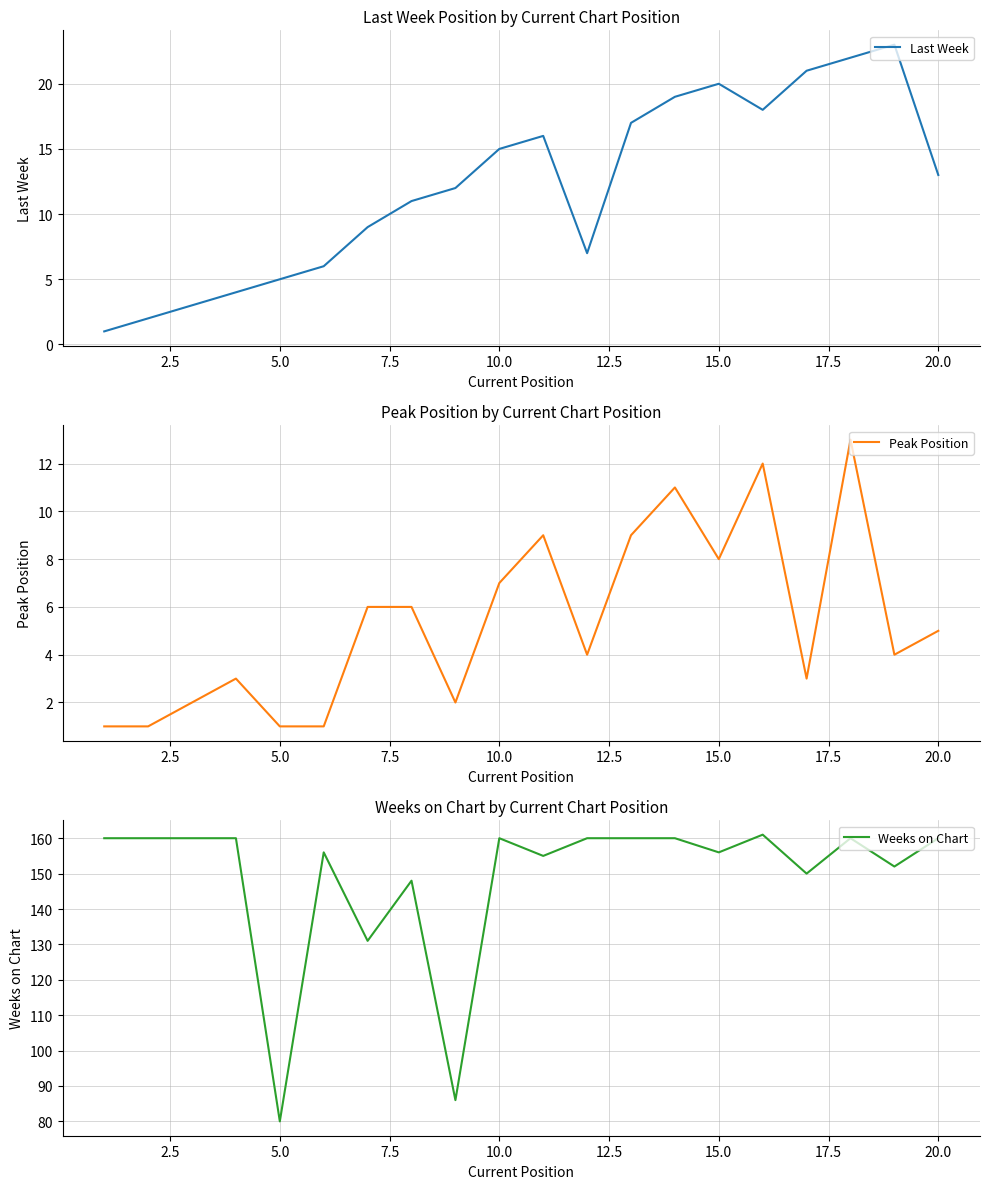

The Last Week series shows 15 at 10.0. True or false?

True